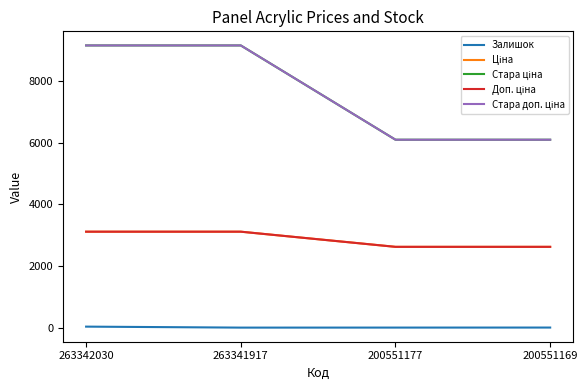

Is this an area chart (filled region under the line)?

No